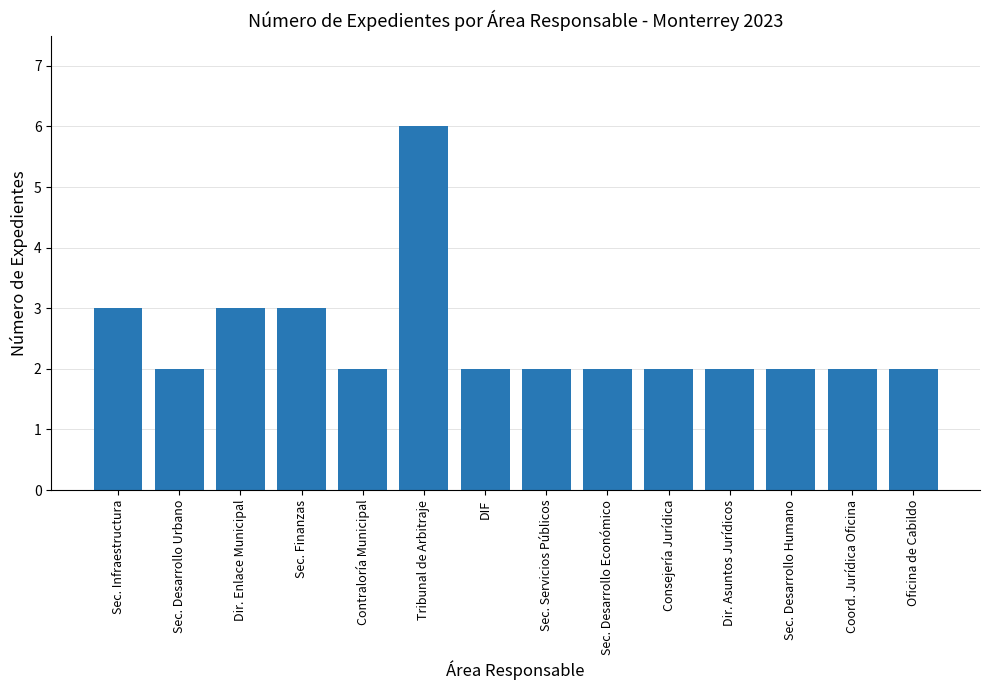

What value does the data have at Dir. Asuntos Jurídicos?

2